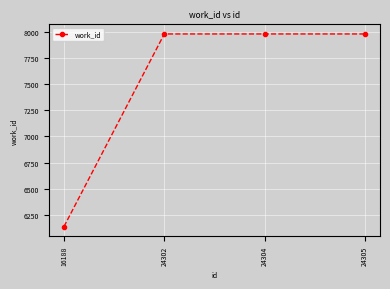

Approximately how many times larger is the value at 16188 compared to 24302?

0.8